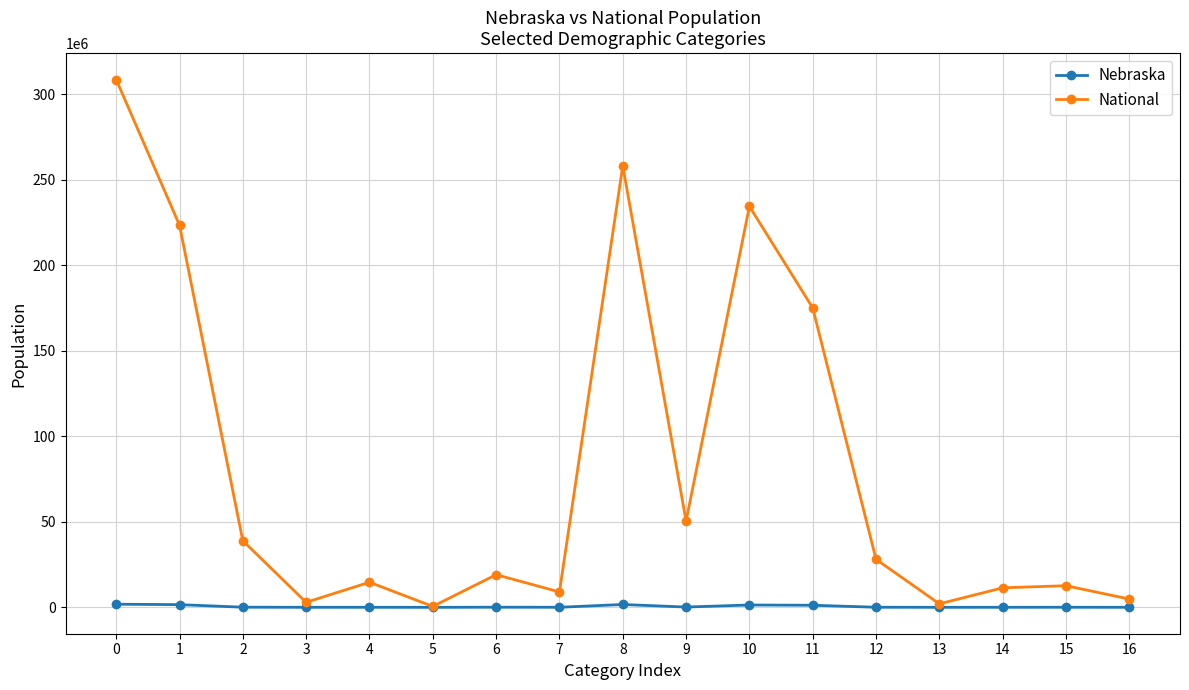

What is the greatest value displayed?

308745538